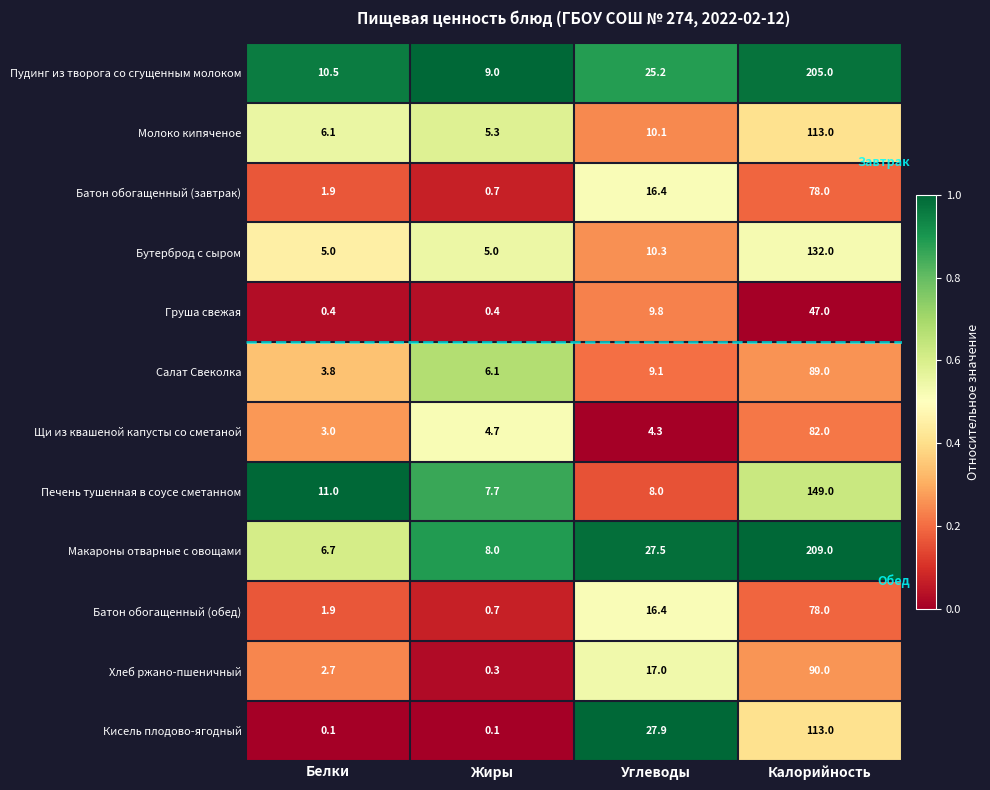

What is the sum of the Макароны отварные с овощами values at Белки and Калорийность?

215.7